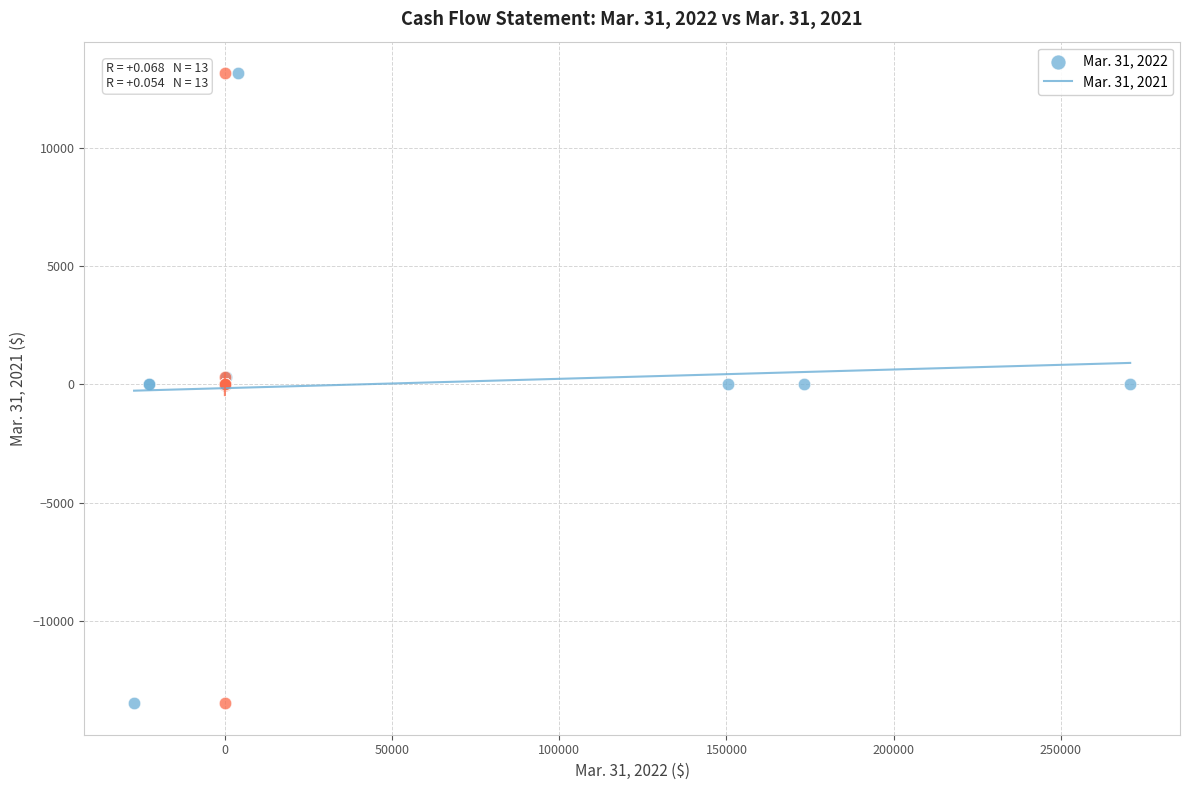

What are all the series names shown in the legend?

Mar. 31, 2022, Mar. 31, 2021